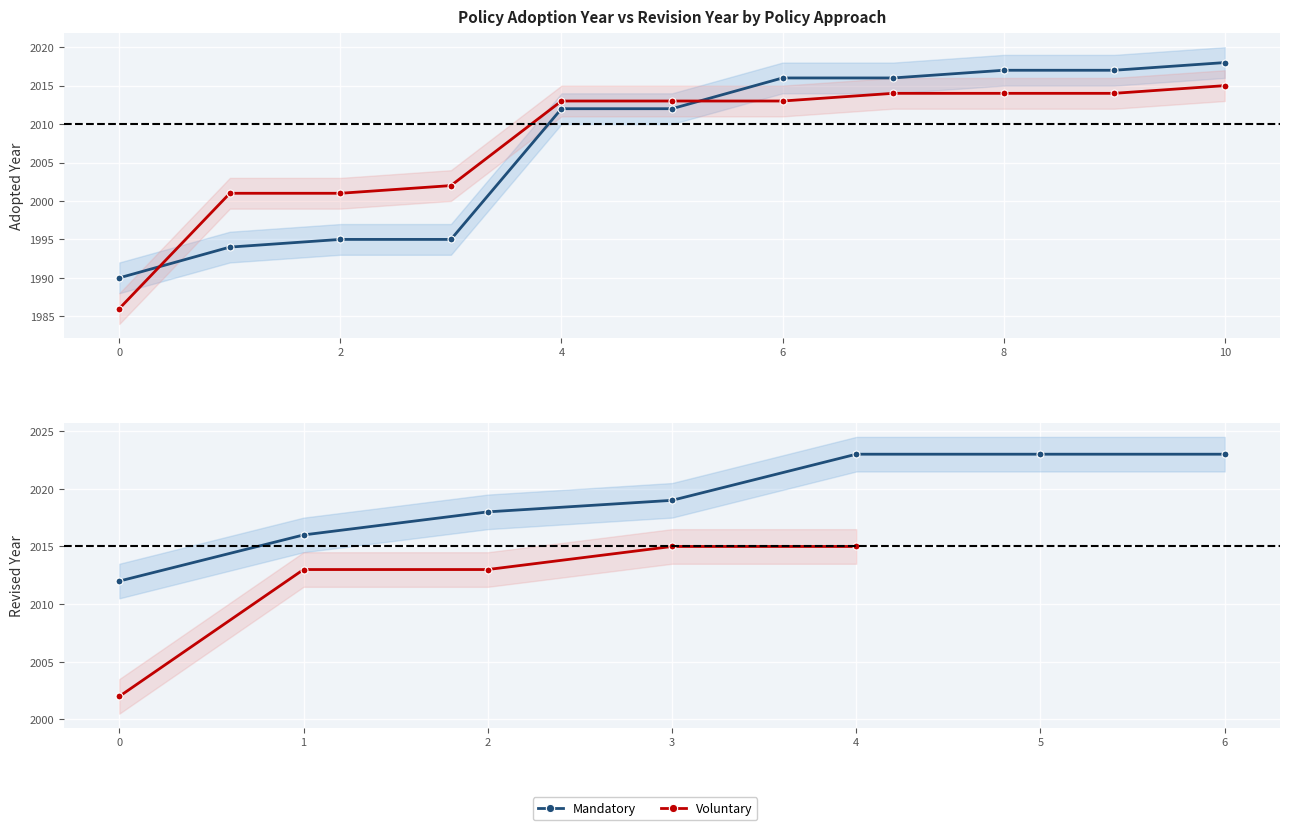

What is the difference between the values at 5 and 7?

4